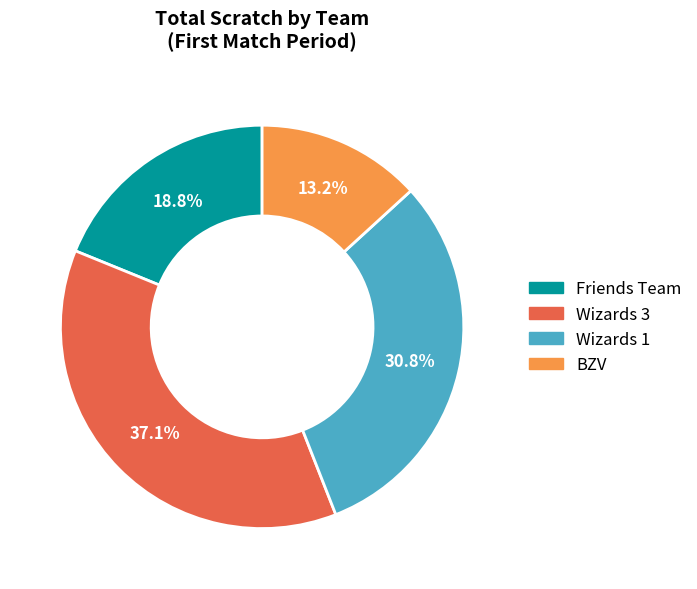

How many segments does this pie chart have?

4